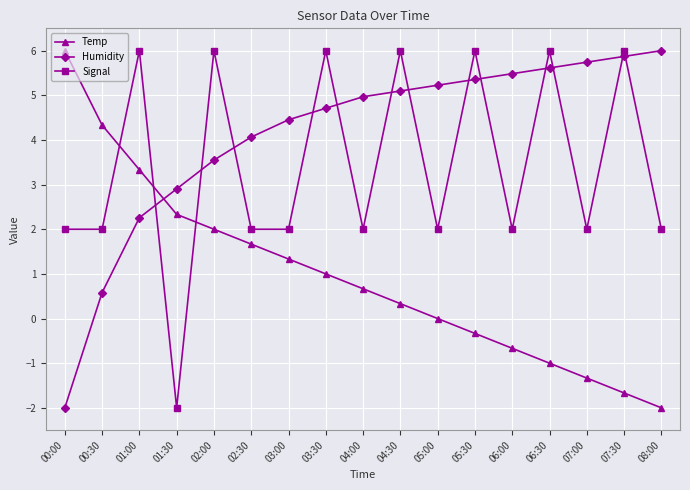

Is this an area chart (filled region under the line)?

No